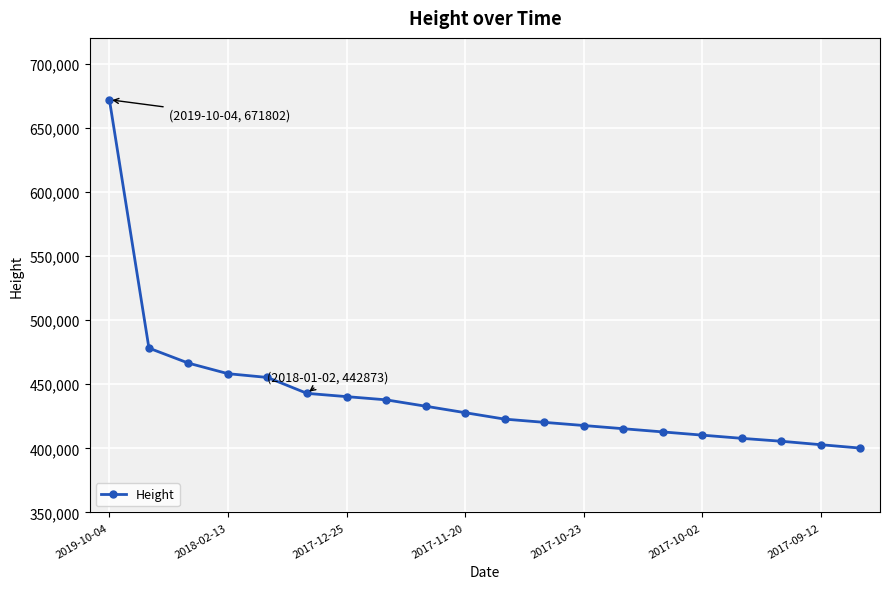

What is the minimum value shown in the chart?

400217